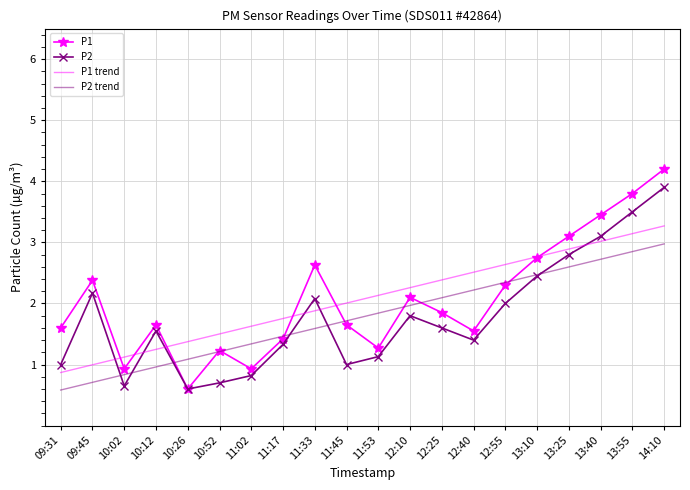

True or false: P2 trend and P1 trend intersect in this chart.

False